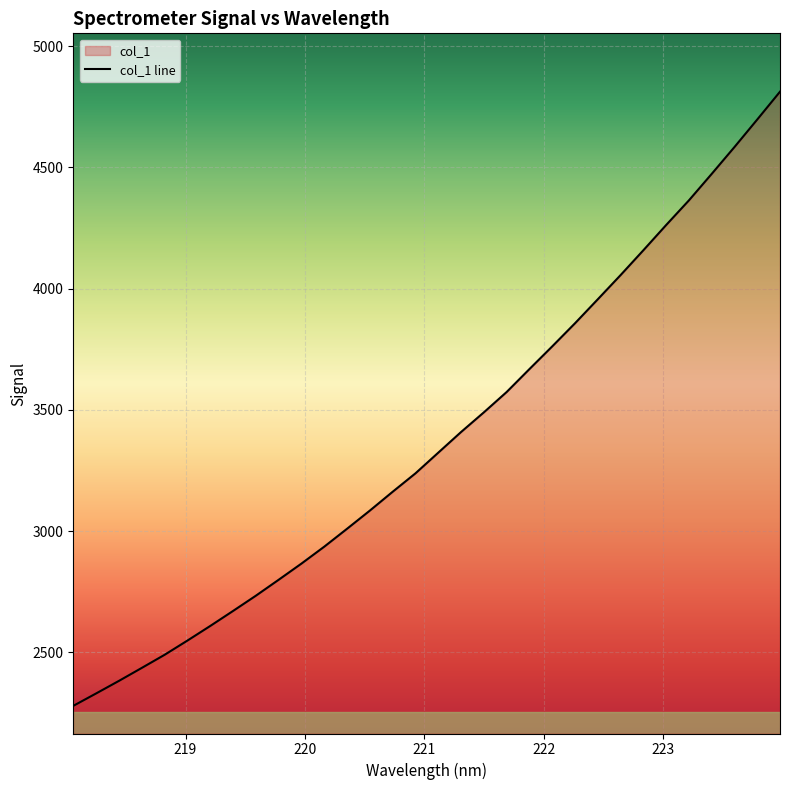

Which category has the lowest value across all series?

218.0596